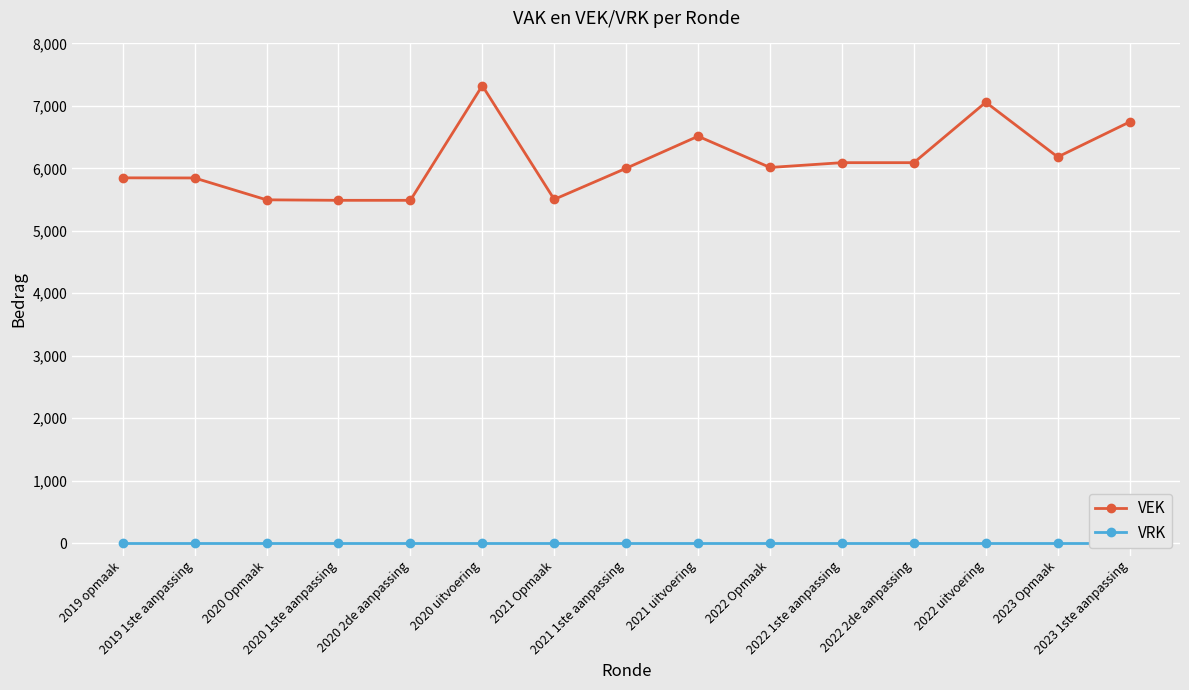

Reading left to right, list all the values displayed in this chart.

VEK: 2019 opmaak=5848	2019 1ste aanpassing=5846	2020 Opmaak=5496	2020 1ste aanpassing=5488	2020 2de aanpassing=5488	2020 uitvoering=7324	2021 Opmaak=5503	2021 1ste aanpassing=6001	2021 uitvoering=6514	2022 Opmaak=6014	2022 1ste aanpassing=6091	2022 2de aanpassing=6091	2022 uitvoering=7058	2023 Opmaak=6182	2023 1ste aanpassing=6743
VRK: 2019 opmaak=0	2019 1ste aanpassing=0	2020 Opmaak=0	2020 1ste aanpassing=0	2020 2de aanpassing=0	2020 uitvoering=0	2021 Opmaak=0	2021 1ste aanpassing=0	2021 uitvoering=0	2022 Opmaak=0	2022 1ste aanpassing=0	2022 2de aanpassing=0	2022 uitvoering=0	2023 Opmaak=0	2023 1ste aanpassing=0